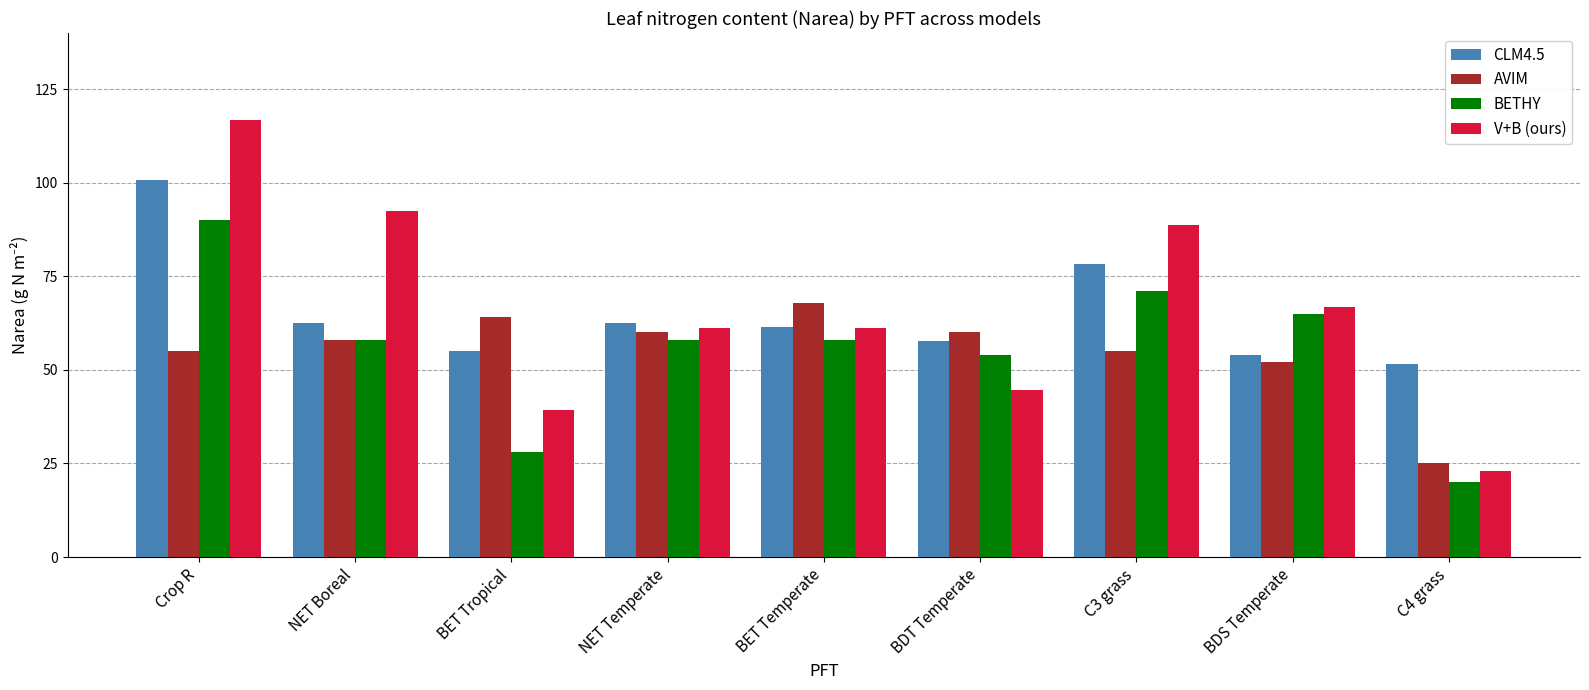

What is the average value of the V+B (ours) series?

66.0